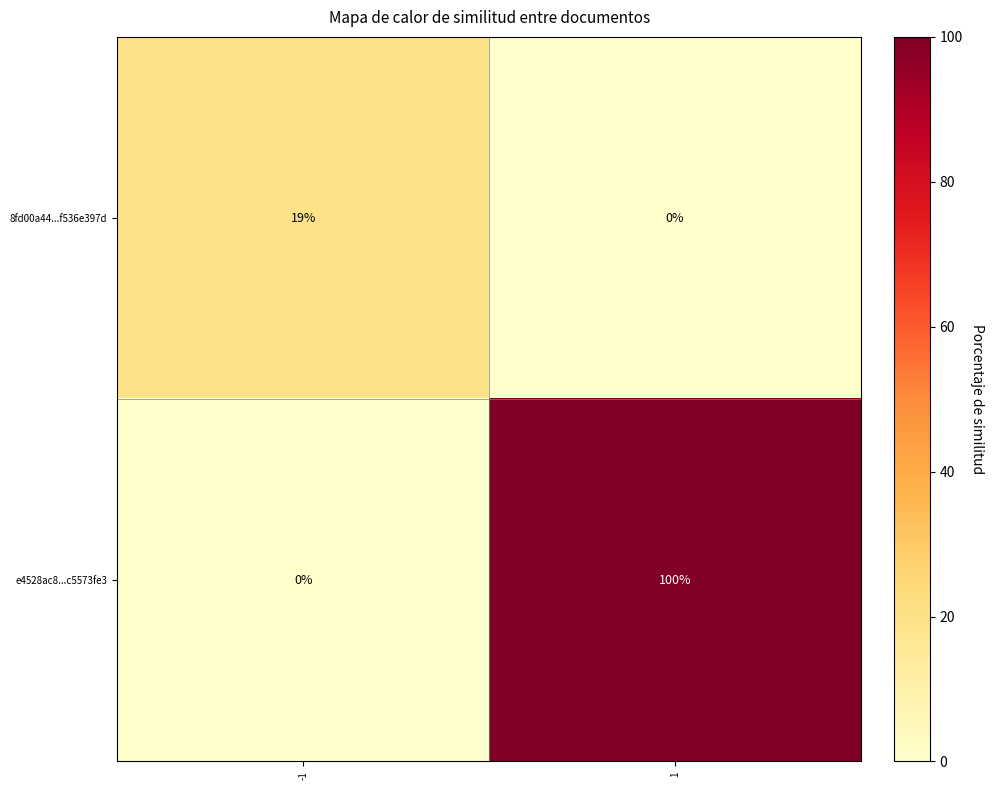

Which series has the largest range (max minus min)?

e4528ac8...c5573fe3